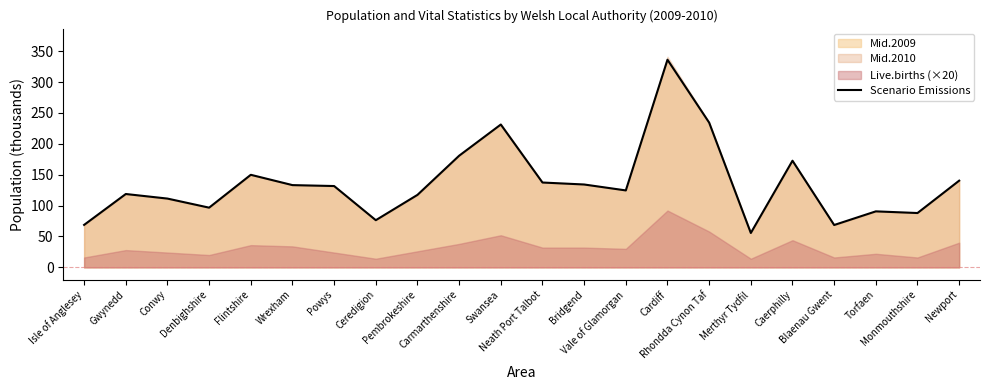

Count the number of values greater than 131.

11